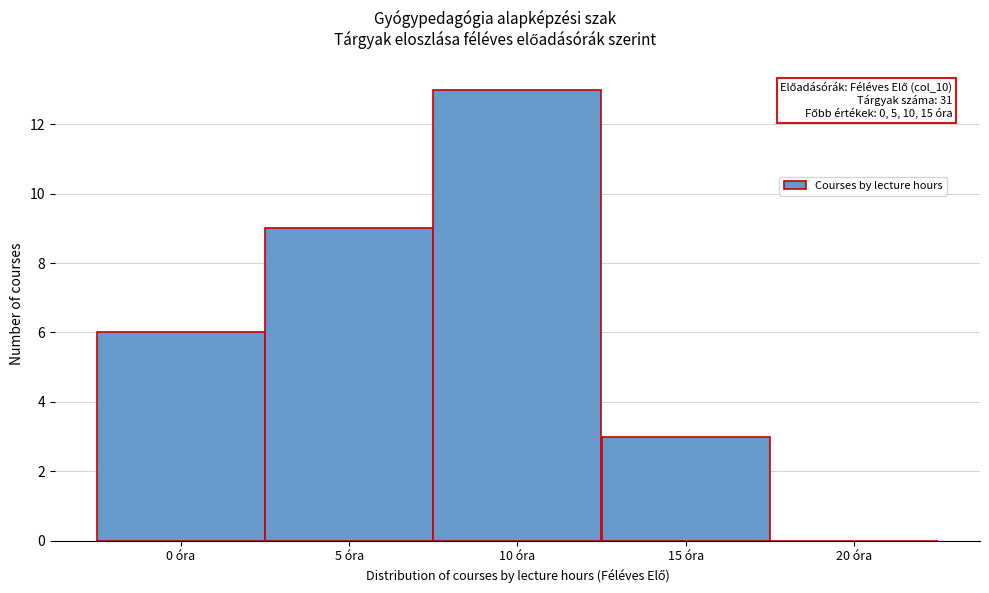

Which range on the x-axis has the tallest bar?

7.5 to 12.5